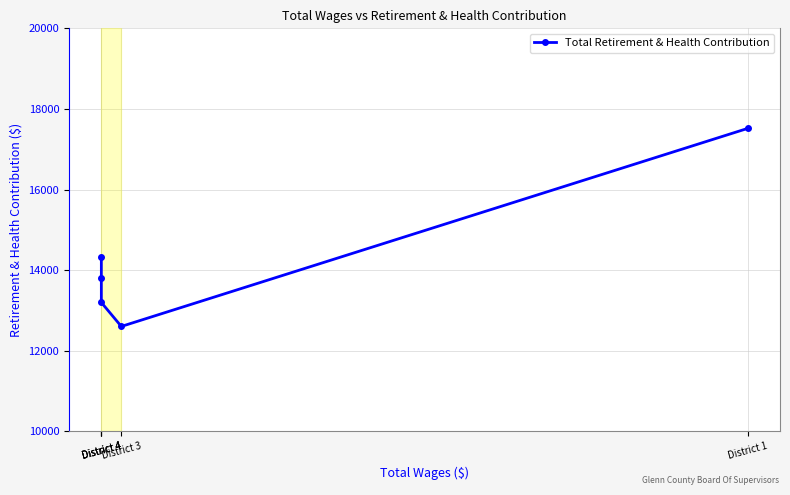

How many data points does each series have?

5